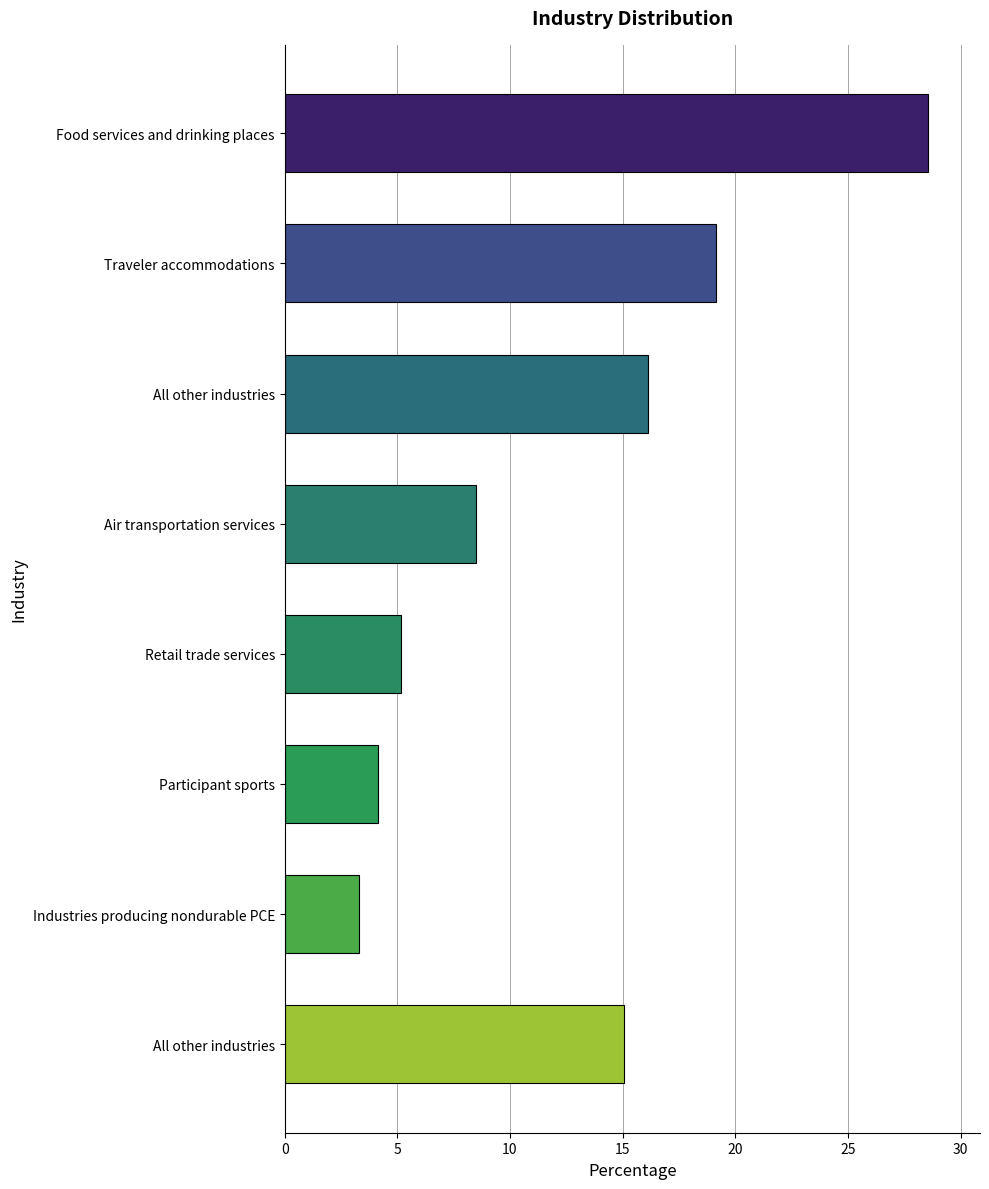

What is the difference between the maximum and minimum values?

25.3